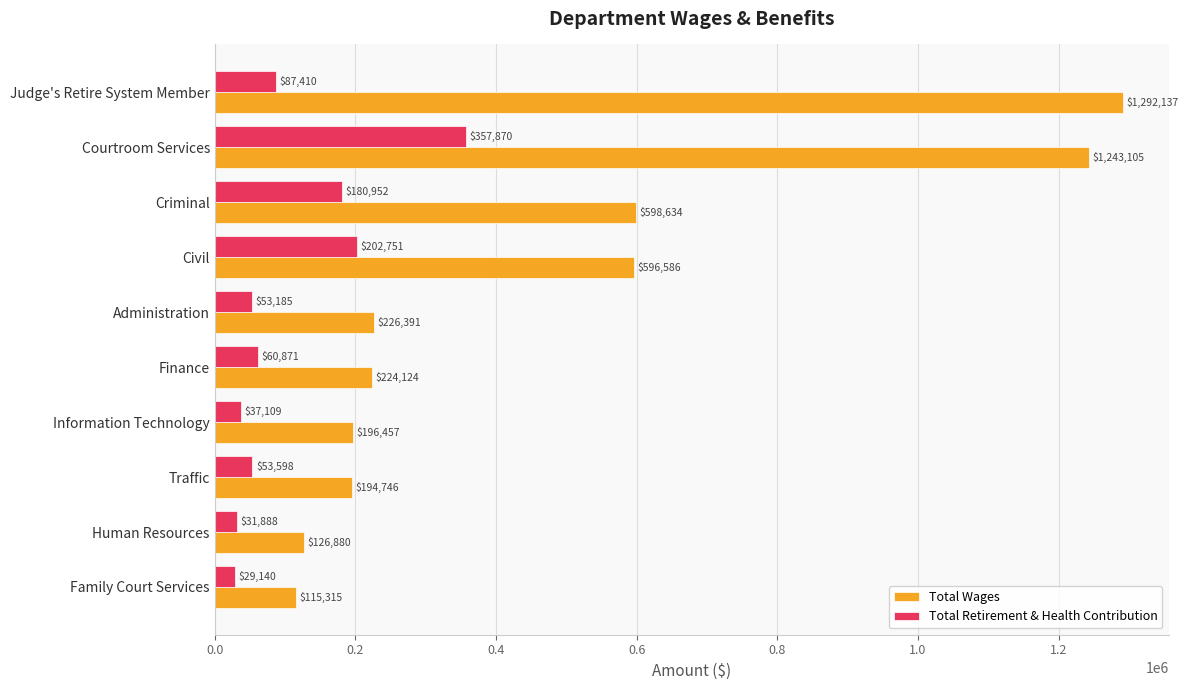

Count the number of categories in the chart.

10